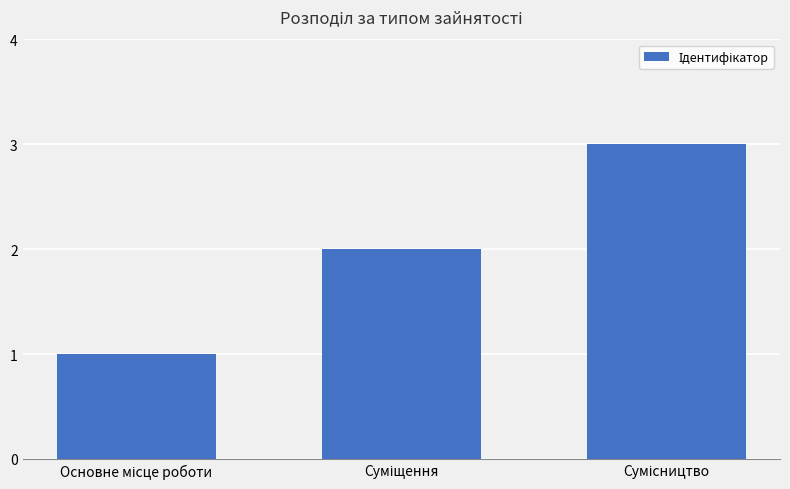

How many data points are less than 2?

1